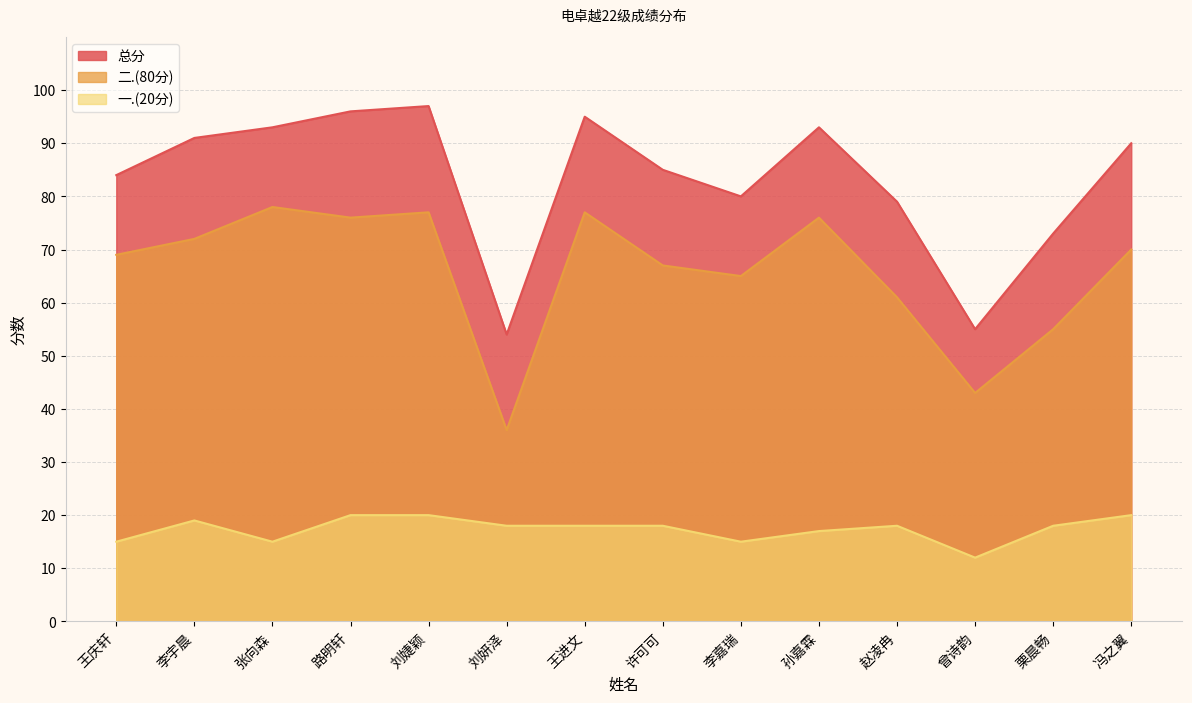

At which label does 总分 first exceed 90?

李宇晨